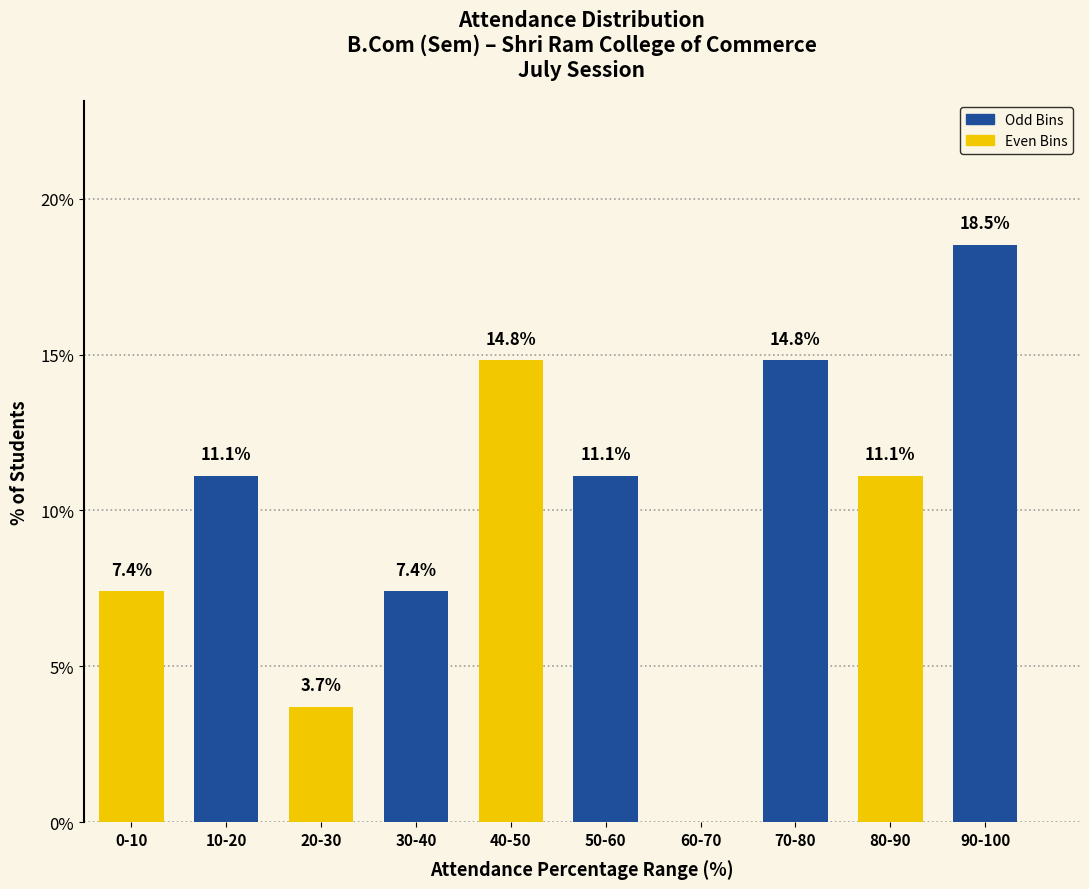

Reading left to right, extract all data points from this chart.

0-10=7.4	10-20=11.1	20-30=3.7	30-40=7.4	40-50=14.8	50-60=11.1	60-70=0.0	70-80=14.8	80-90=11.1	90-100=18.5